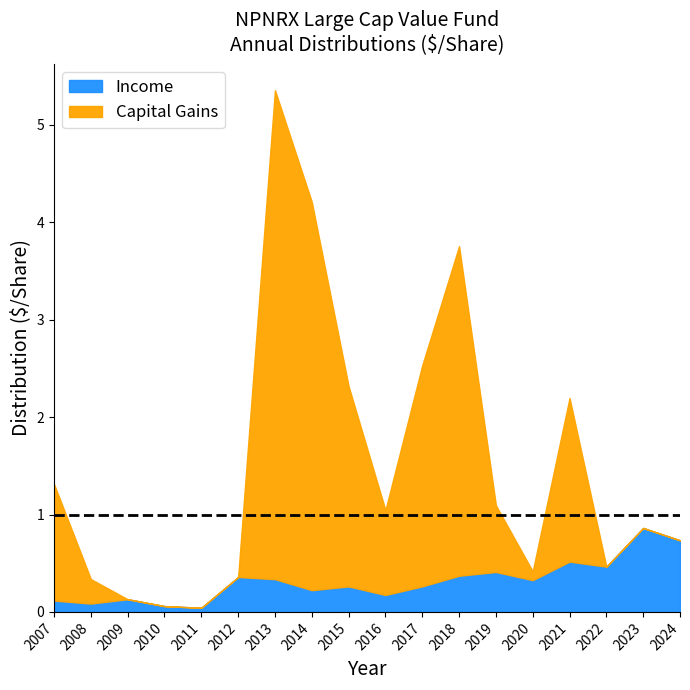

Rank the series by their maximum value, from highest to lowest.

Capital Gains, Income